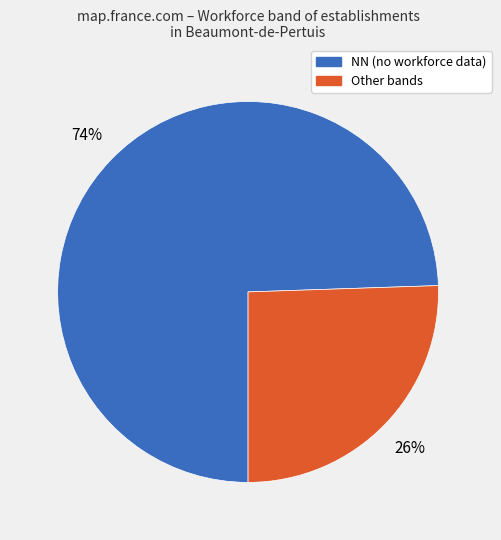

Does any single category account for the majority?

Yes